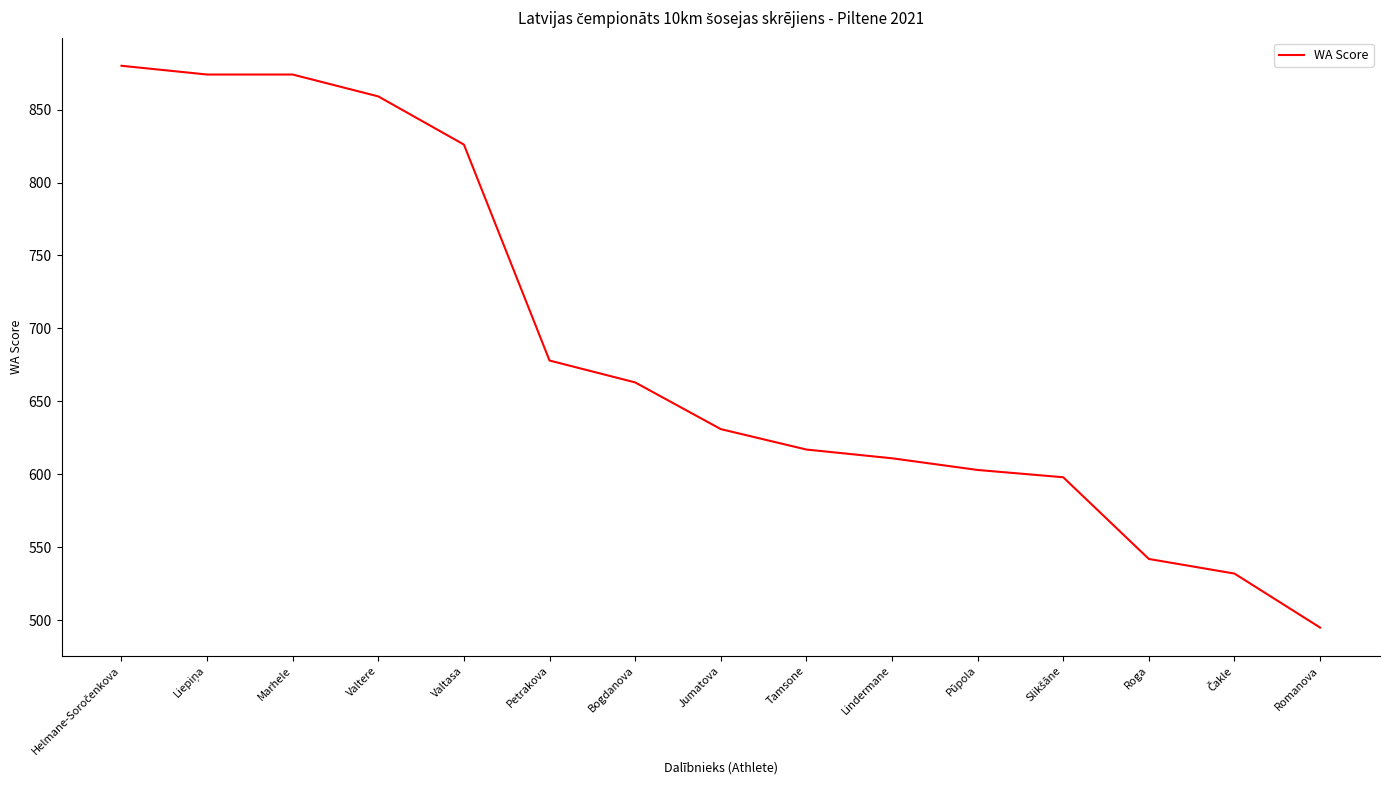

How many categories are shown in the chart?

15